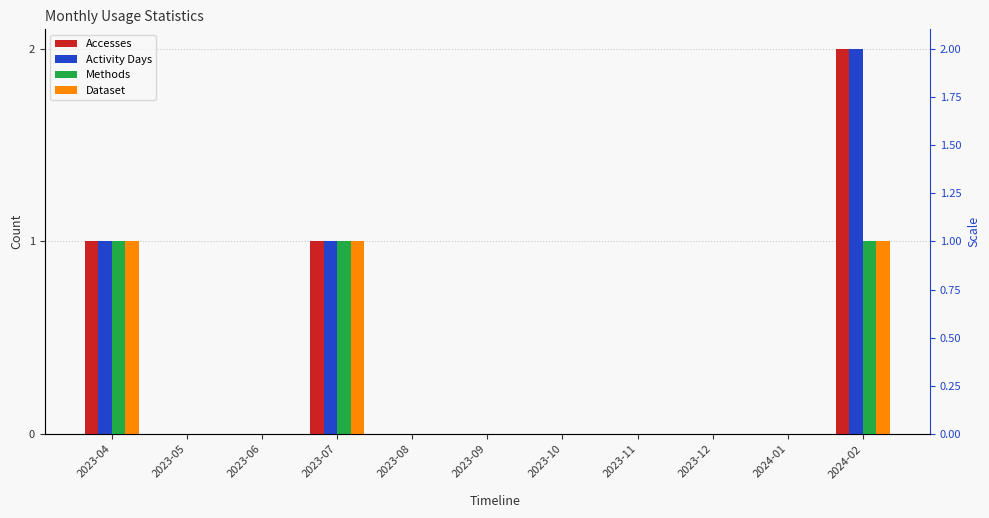

At 2023-11, list the series in order from smallest to largest.

Accesses, Activity Days, Methods, Dataset